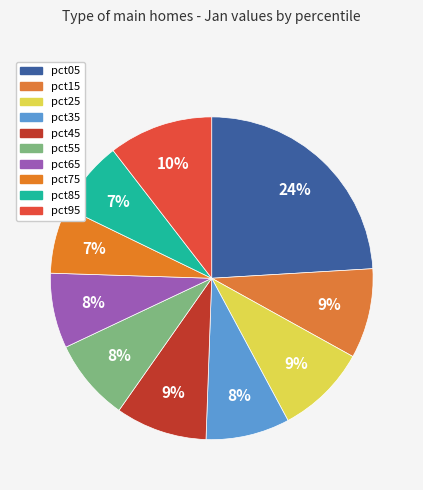

Count the number of slices in the pie.

10